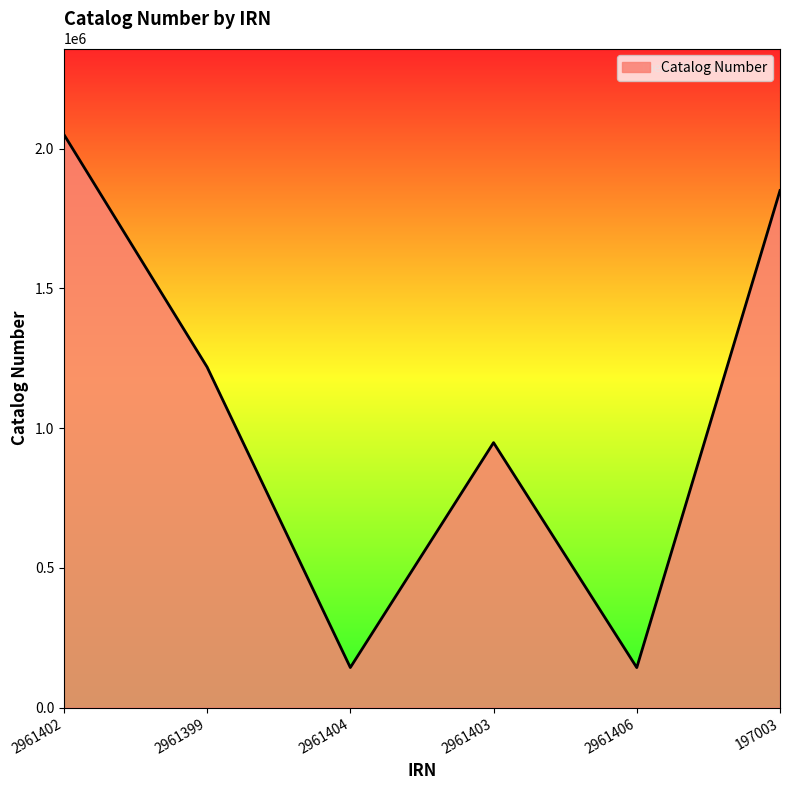

How many lines are shown in the chart?

1